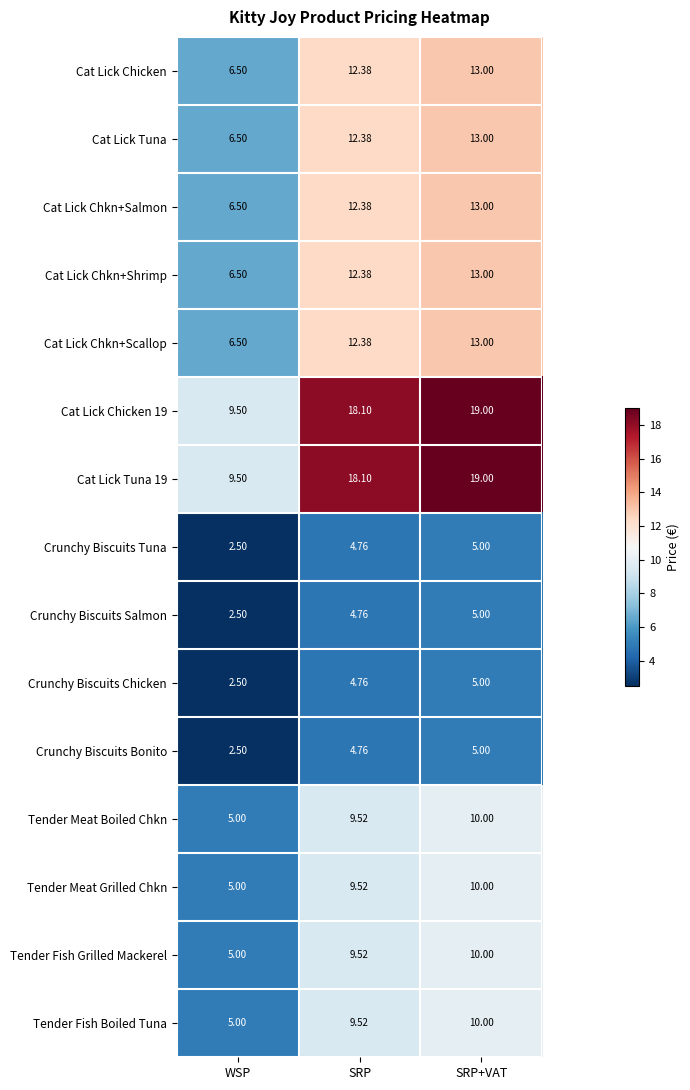

Where is Cat Lick Chkn+Scallop nearest to the value 9?

WSP